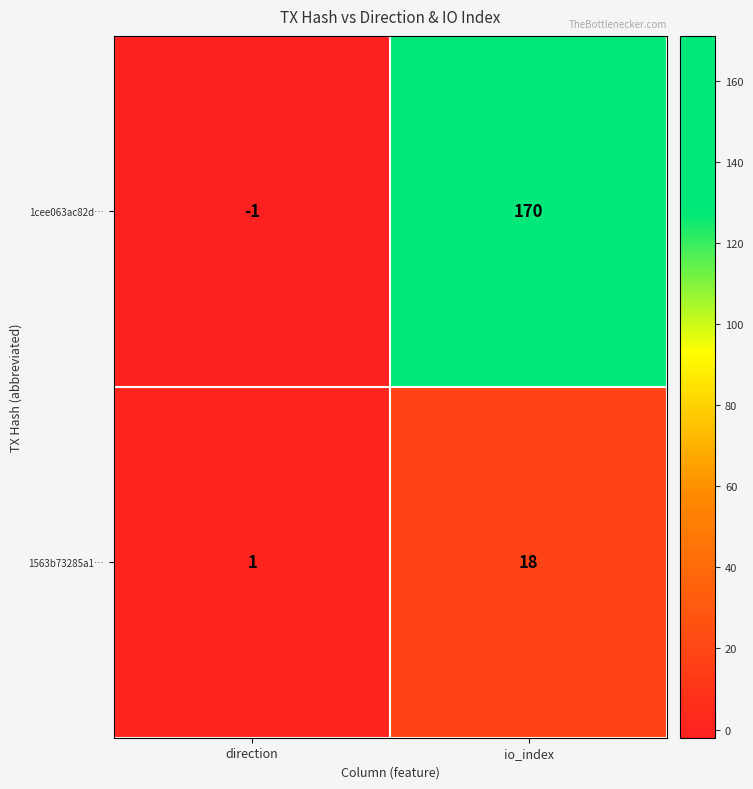

What is the sum of the 1cee063ac82d… values at io_index and direction?

169